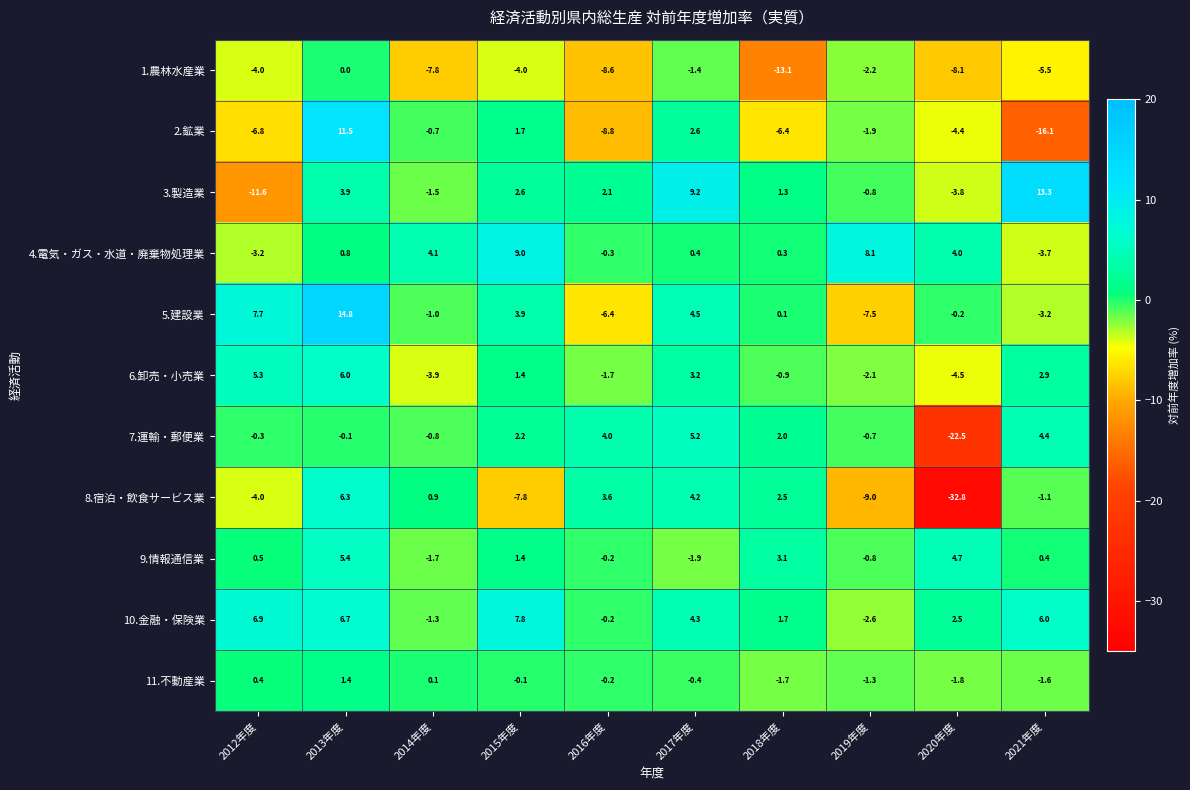

What value does the 8.宿泊・飲食サービス業 series have at 2018年度?

2.5